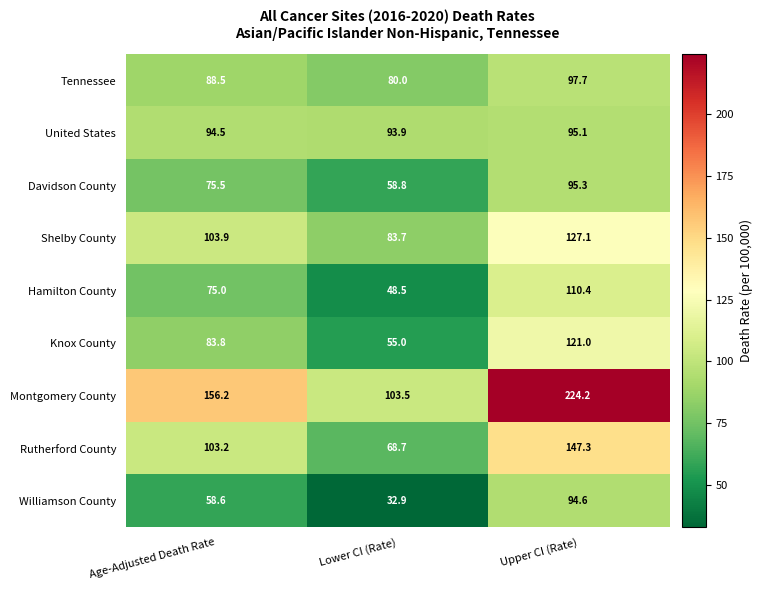

What is the difference between the highest and lowest values at Age-Adjusted Death Rate?

97.6